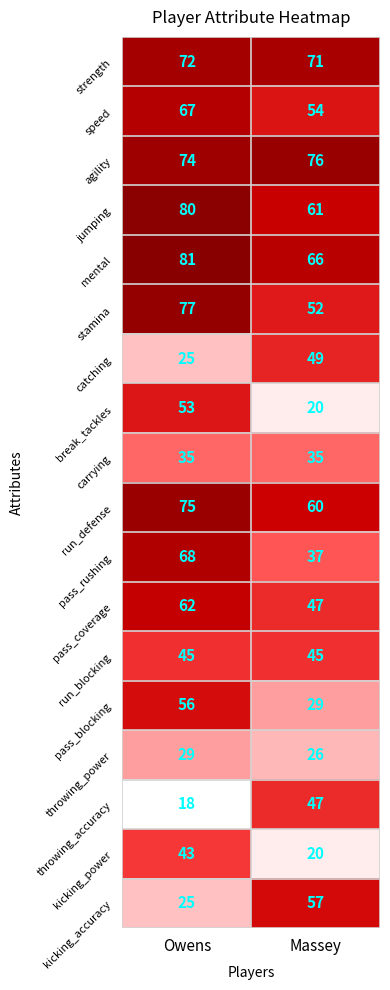

What is the lowest value of the strength series?

71